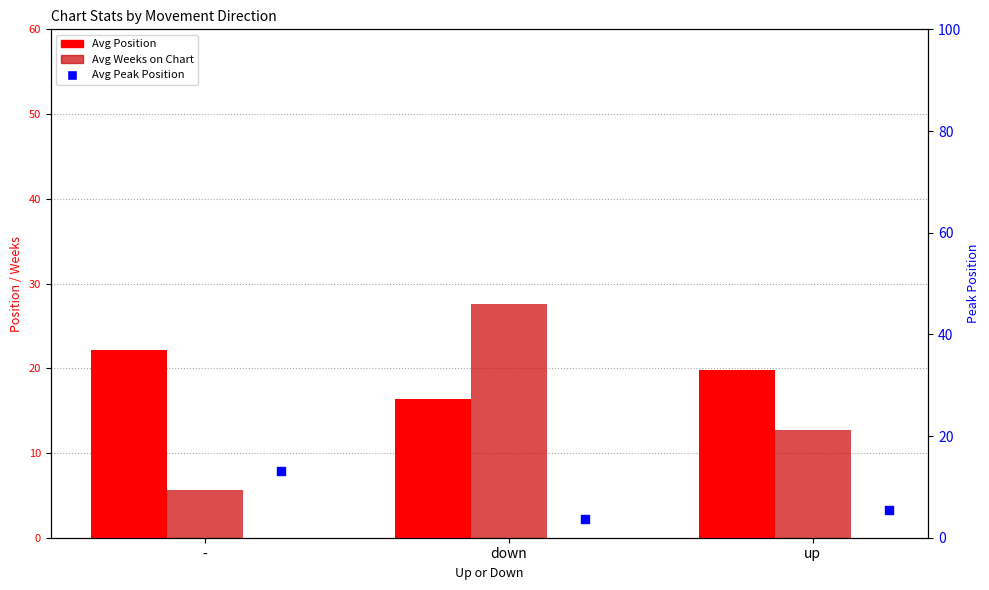

Which series contains the lowest Y value?

Avg Peak Position (right axis)